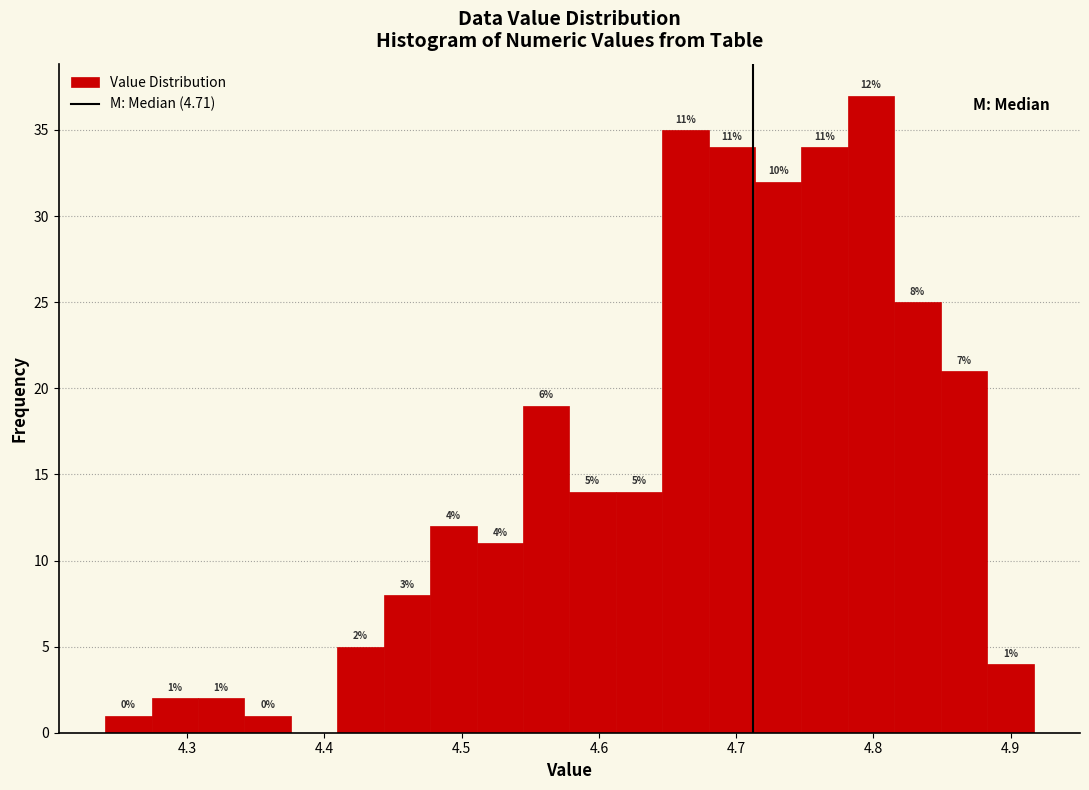

Read against the x-axis, roughly where is the centre of the tallest bar?

4.80